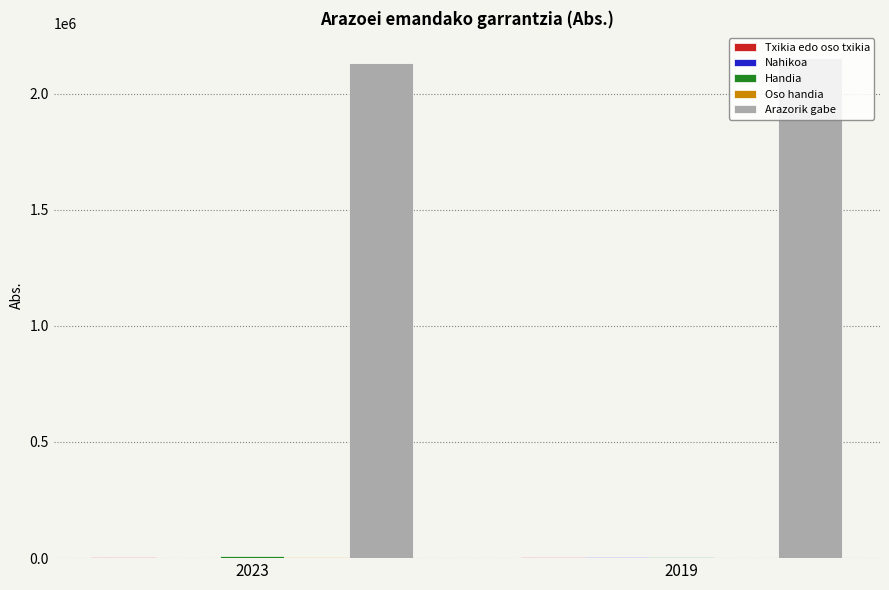

What is the total value across all series at 2023?

2147642.9